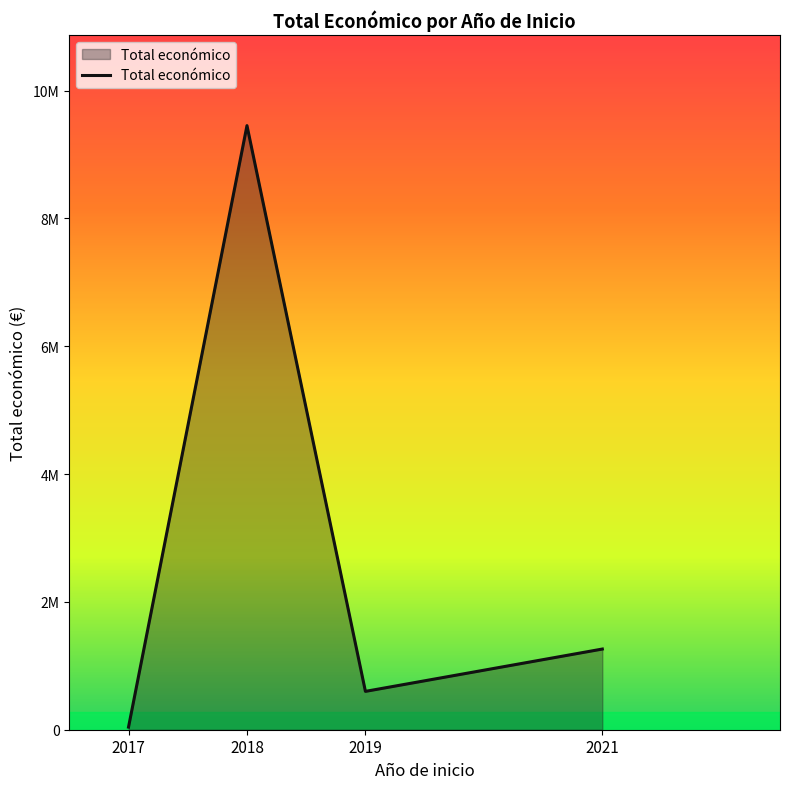

What is the greatest value displayed?

9452848